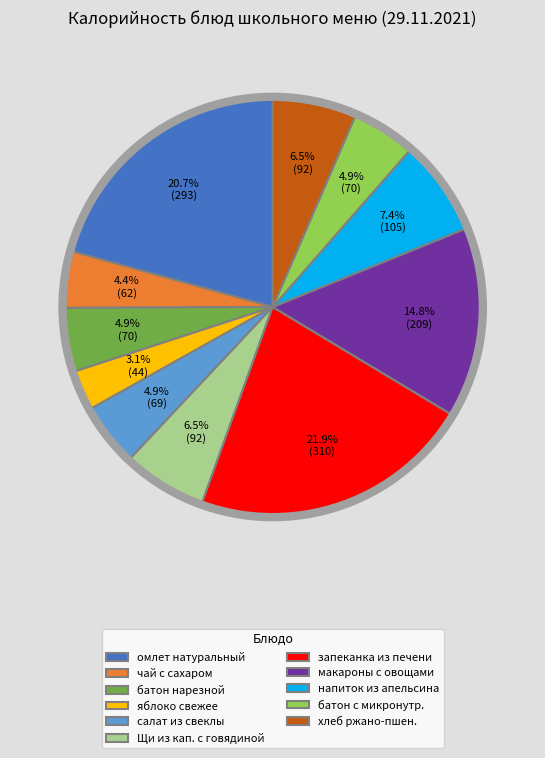

How many slices are in this pie chart?

11